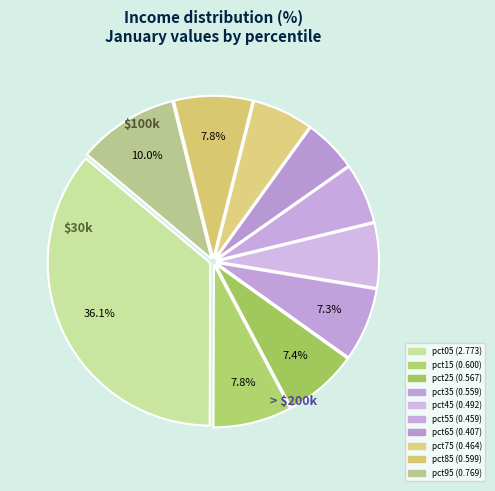

What percentage do pct75 and pct55 together represent?

12.0%